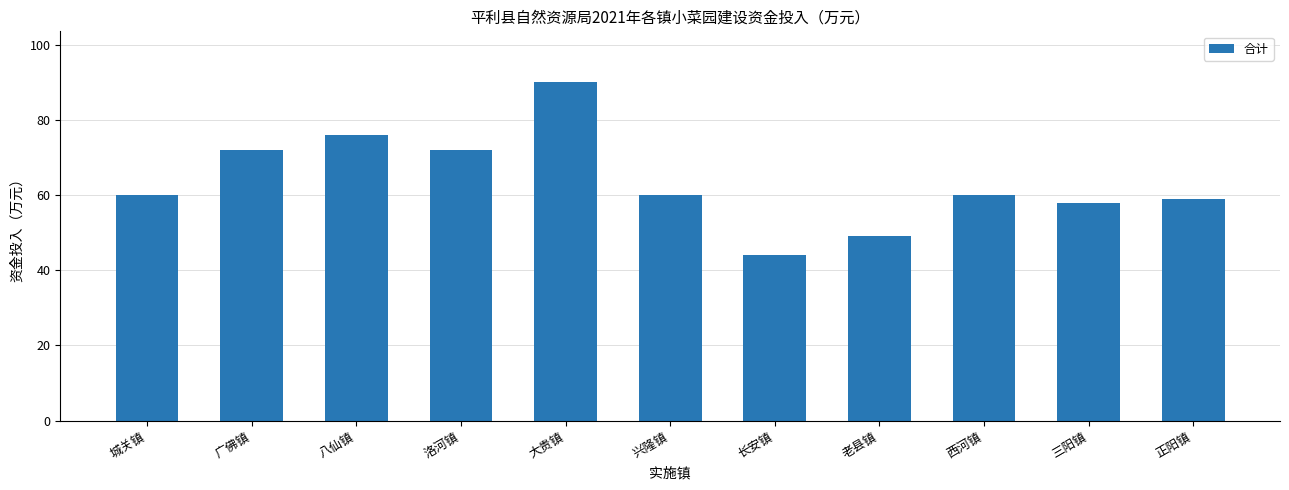

What is the difference between the maximum and minimum values?

46